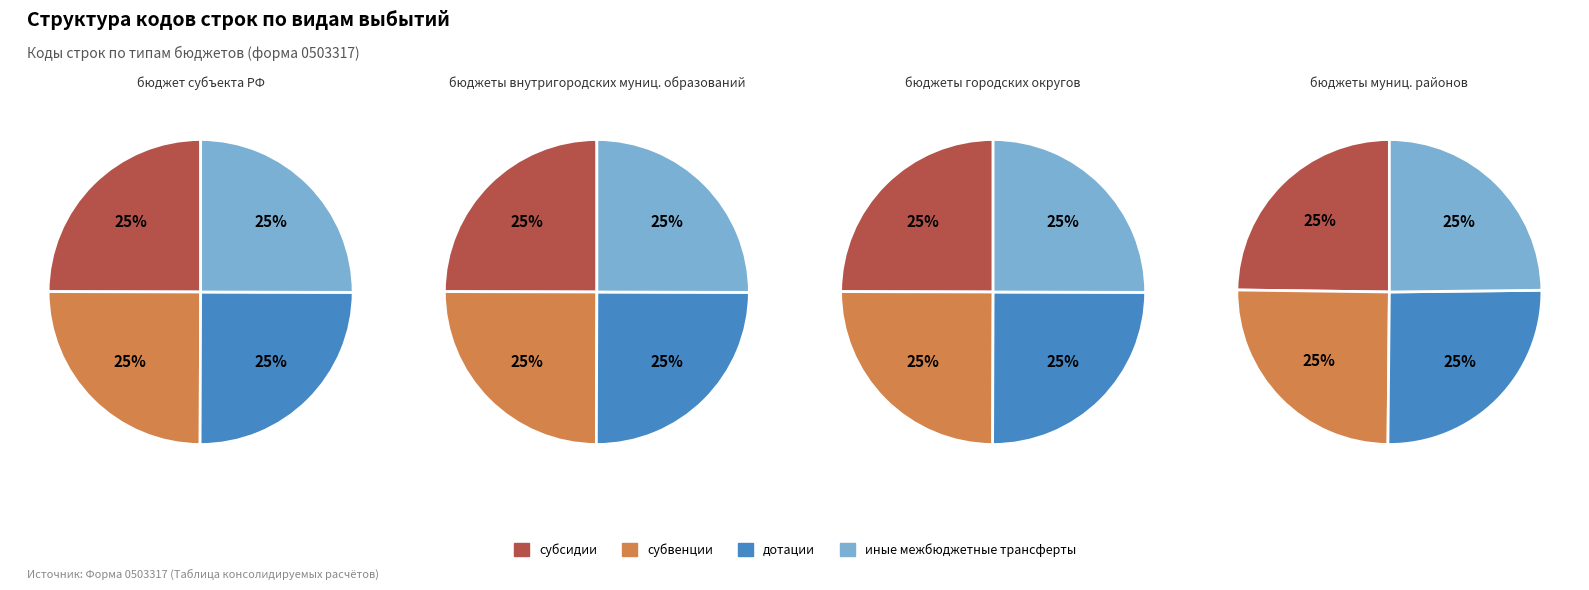

At субсидии, list the series in order from largest to smallest.

иные межбюджетные трансферты, дотации, субвенции, субсидии